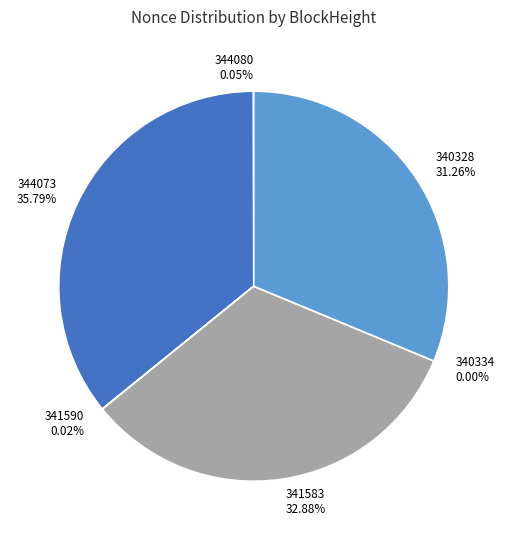

To the nearest percent, what portion does 341583 represent?

33%